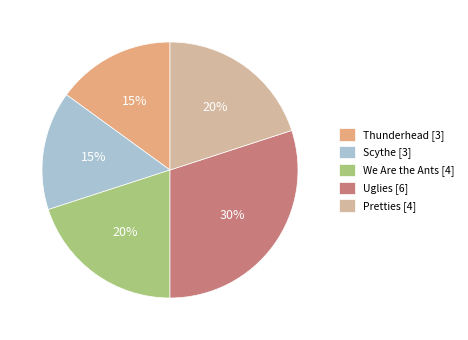

To the nearest percent, what is the average slice percentage?

20%